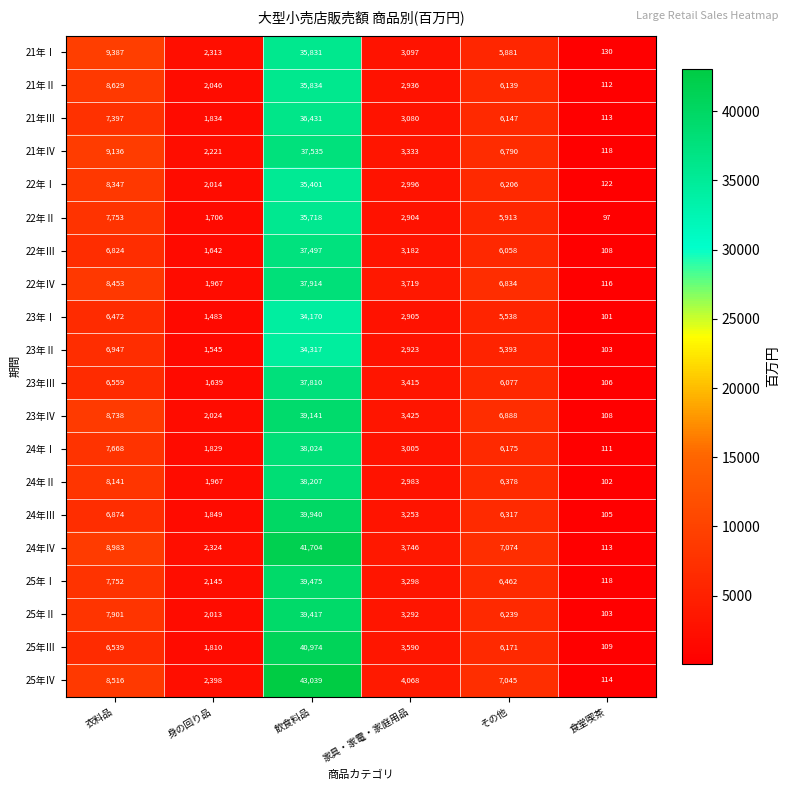

How many series are shown in this chart?

20